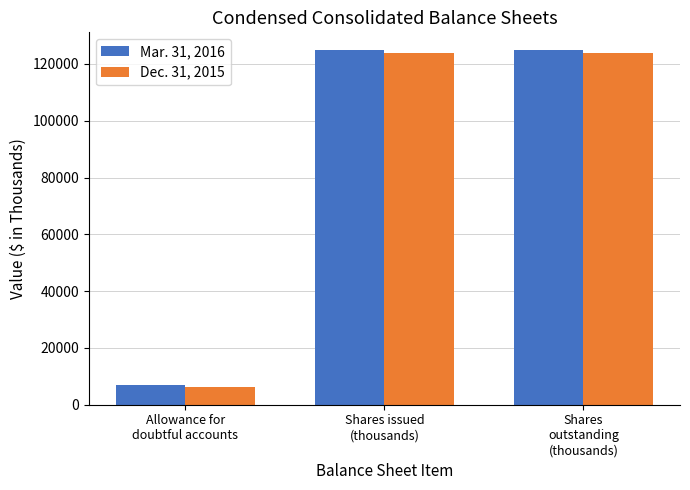

Are the bars horizontal?

No